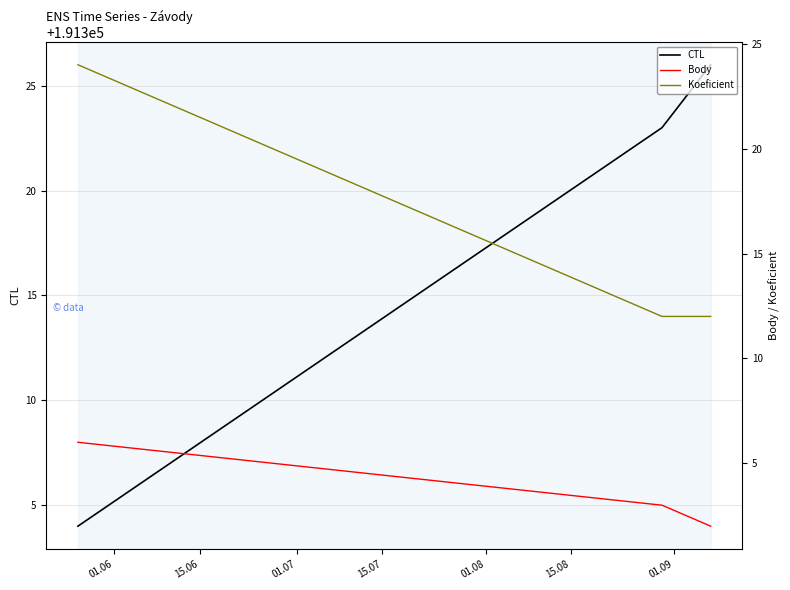

Rank the series by their maximum value, from lowest to highest.

Body, Koeficient, CTL